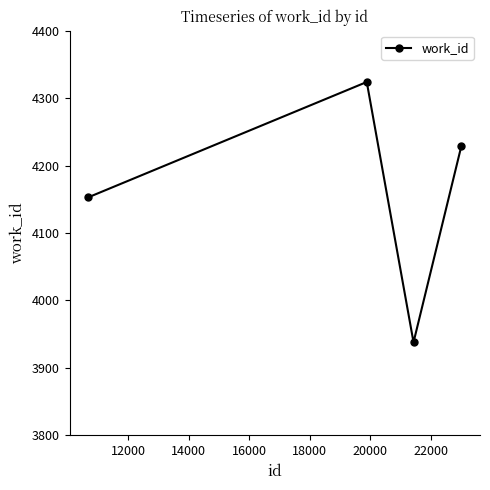

What is the maximum value shown in the chart?

4324